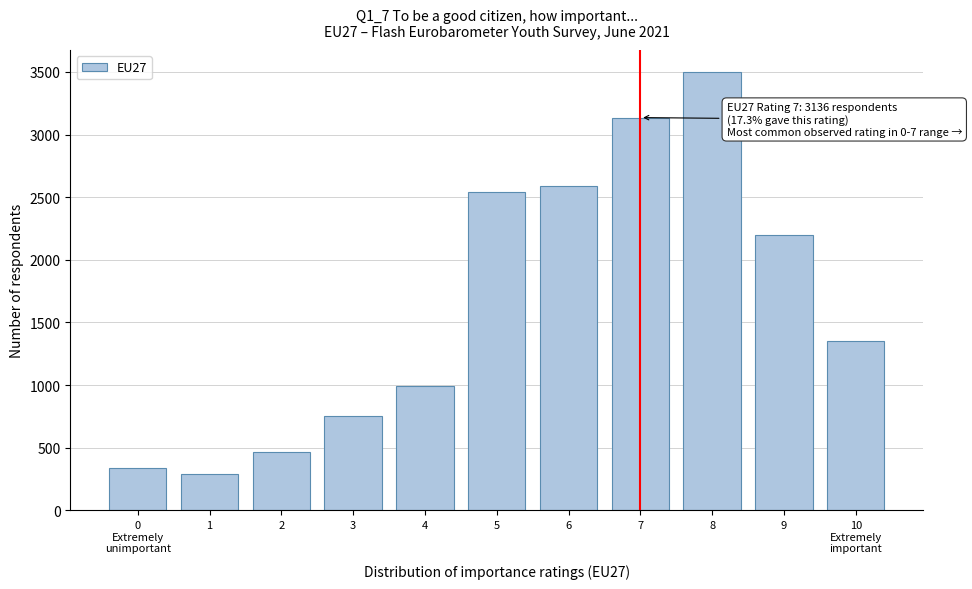

Reading right to left, list all the values displayed in this chart.

1349	2200	3500	3136	2590	2542	996	749	465	288	341